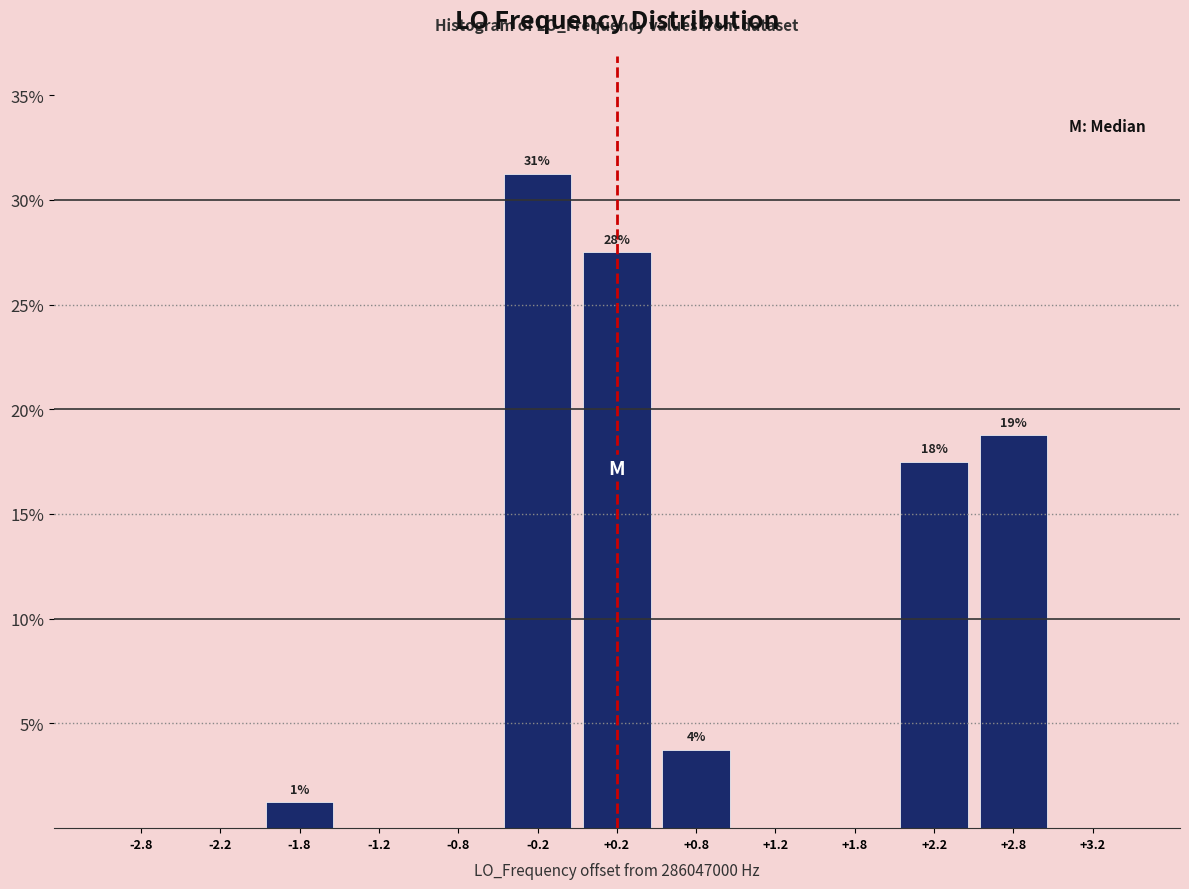

Over which range of the x-axis is the bar tallest?

-0.5 to 0.0